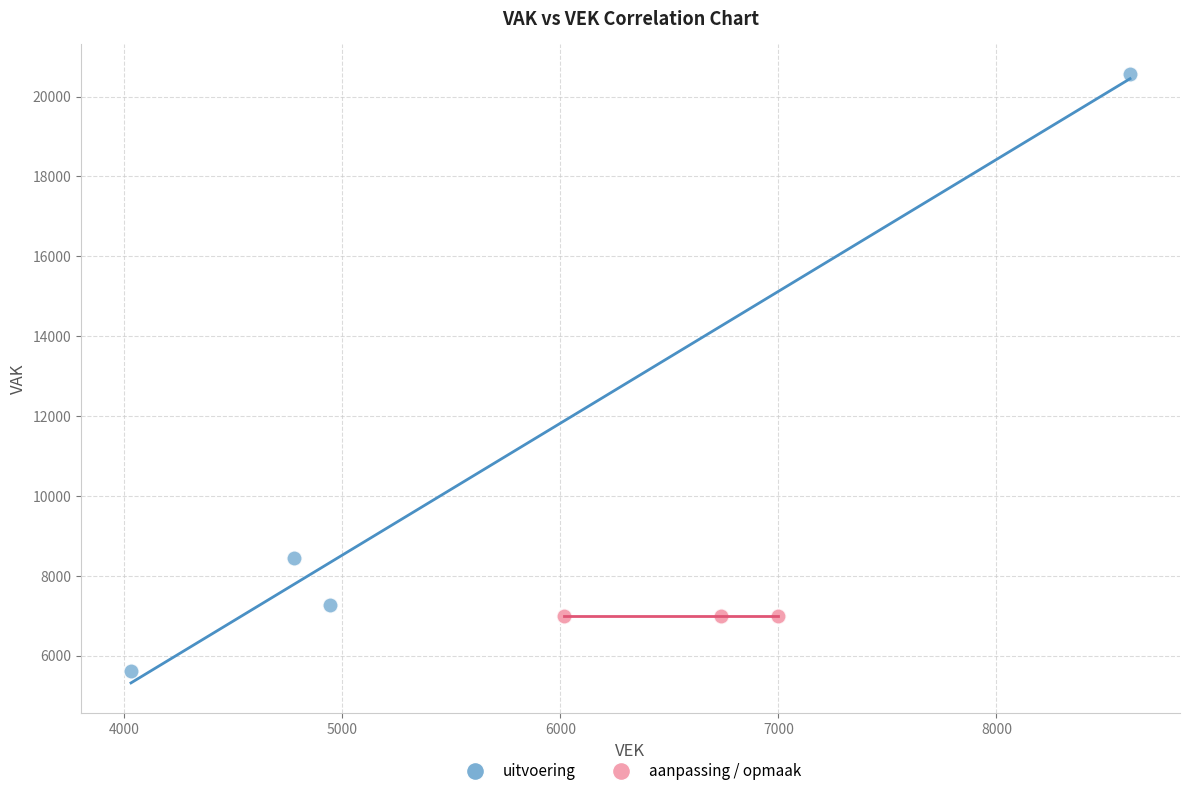

Which series contains the lowest Y value?

uitvoering